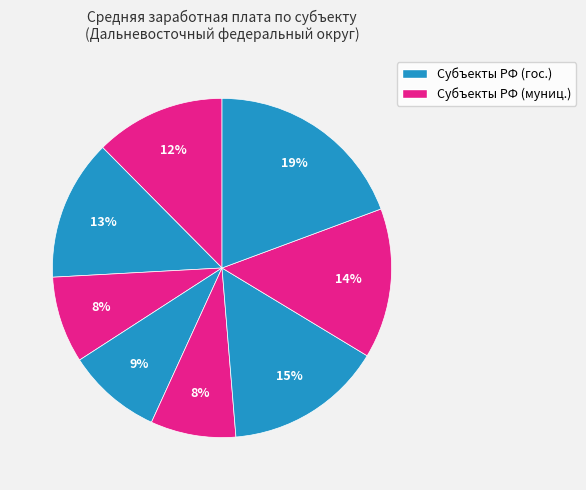

To the nearest percent, what is the difference between the largest and smallest slice percentages?

11%